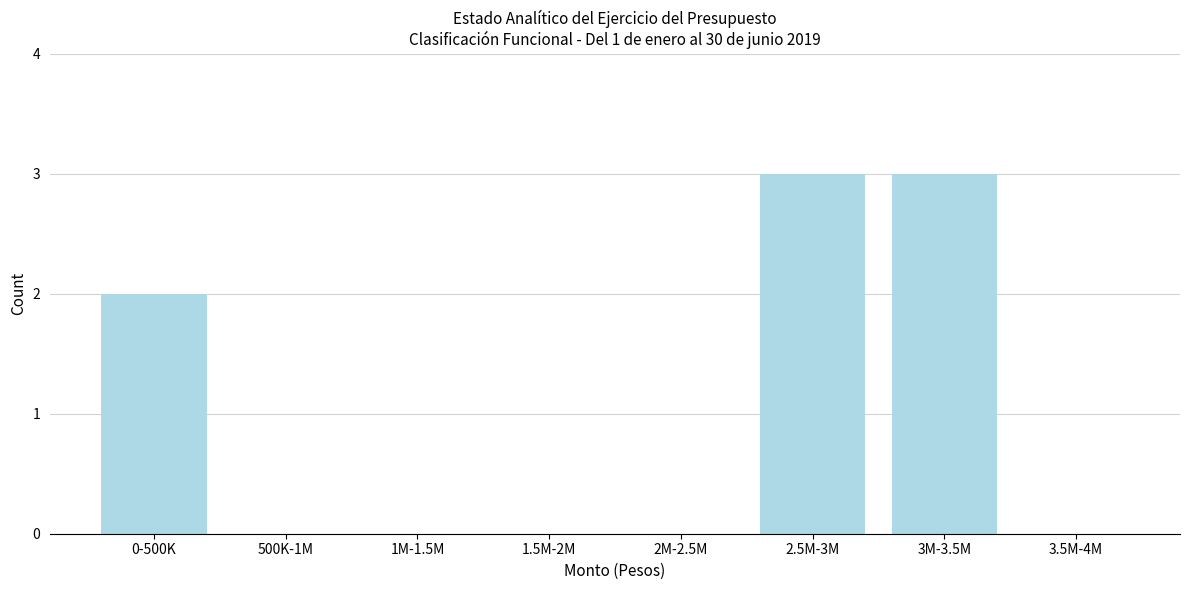

Reading left to right, what are all the values shown in this chart?

0-500K=2	500K-1M=0	1M-1.5M=0	1.5M-2M=0	2M-2.5M=0	2.5M-3M=3	3M-3.5M=3	3.5M-4M=0